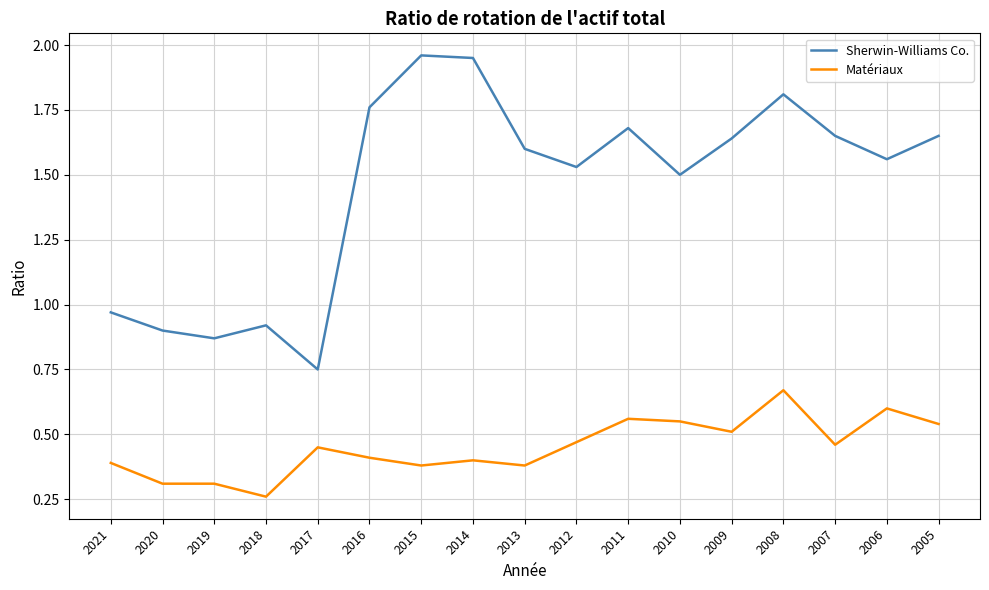

True or false: Sherwin-Williams Co. and Matériaux intersect in this chart.

False